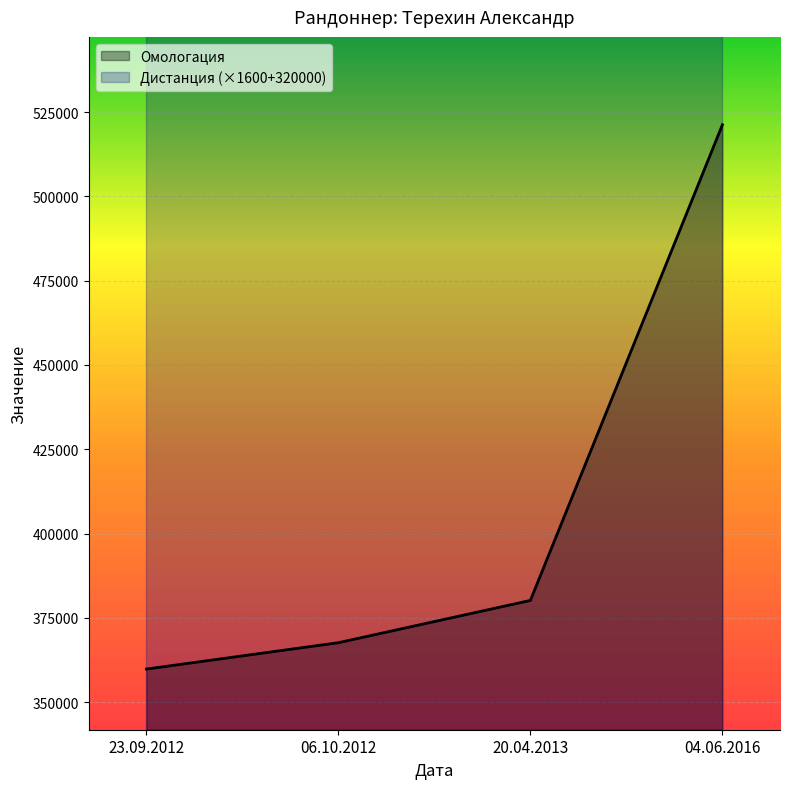

What is the value of the 4th point from the left?

521235